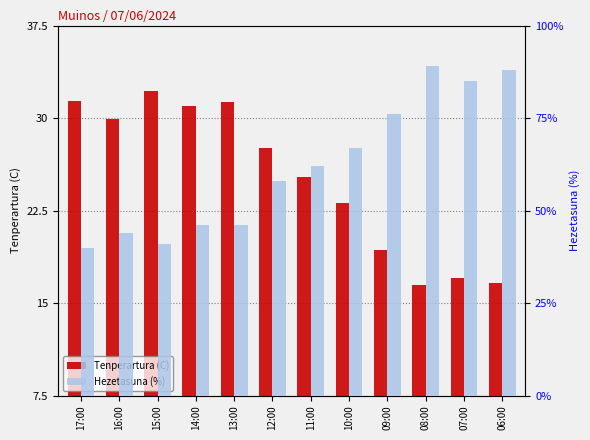

Reading right to left, list all the values displayed in this chart.

Tenperartura (C): 06:00=16.6	07:00=17.0	08:00=16.5	09:00=19.3	10:00=23.1	11:00=25.2	12:00=27.6	13:00=31.3	14:00=31.0	15:00=32.2	16:00=29.9	17:00=31.4
Hezetasuna (%): 06:00=88.0	07:00=85.0	08:00=89.0	09:00=76.0	10:00=67.0	11:00=62.0	12:00=58.0	13:00=46.0	14:00=46.0	15:00=41.0	16:00=44.0	17:00=40.0